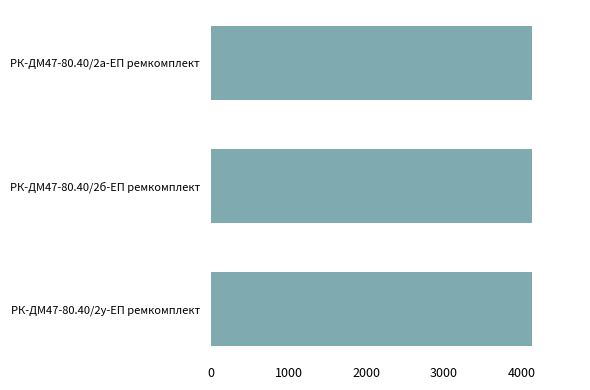

The value at РК-ДМ47-80.40/2б-ЕП ремкомплект is 2006. True or false?

False